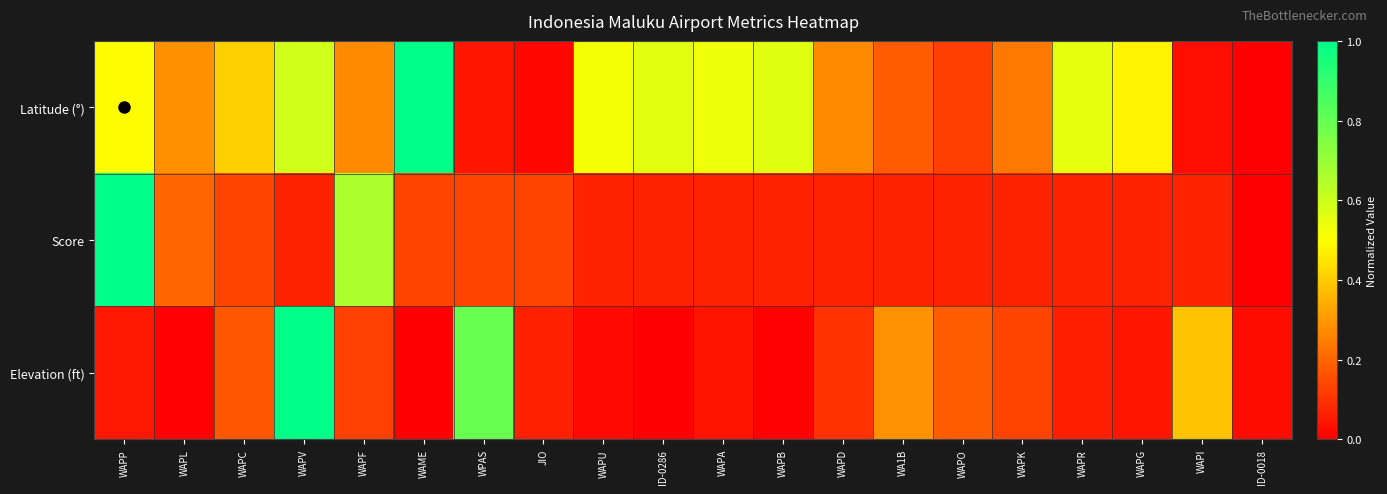

List the series in order of their peak value, lowest first.

Latitude (°), Score, Elevation (ft)